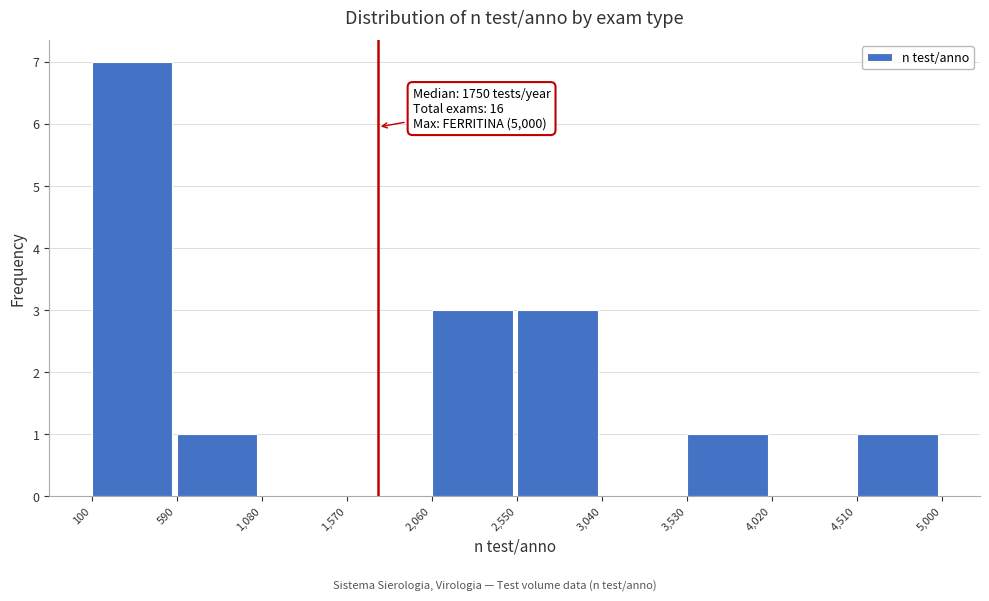

Over which range of the x-axis is the bar tallest?

100 to 590